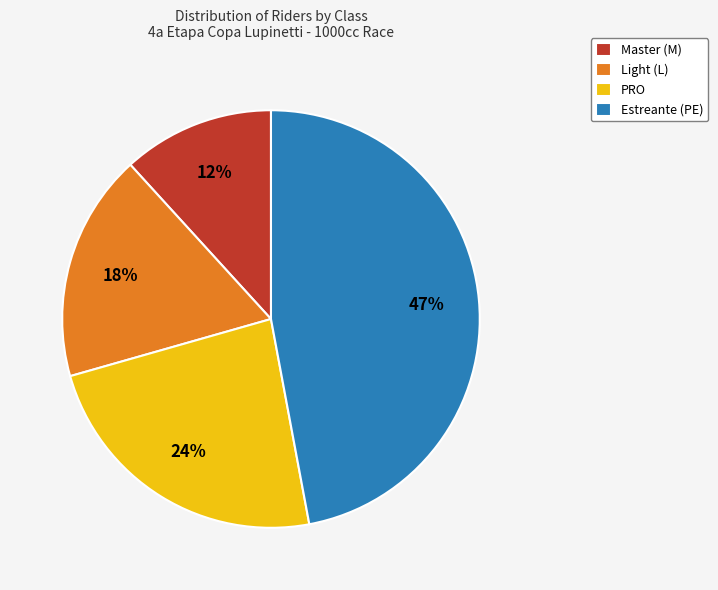

Do Master (M) and PRO together represent more than half of the pie?

No